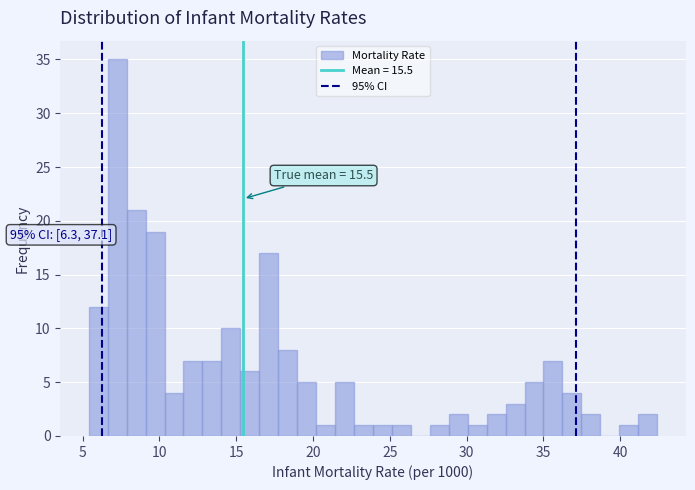

Around what value on the x-axis is the tallest bar? Give the approximate position of its centre, as read against the axis.

7.5